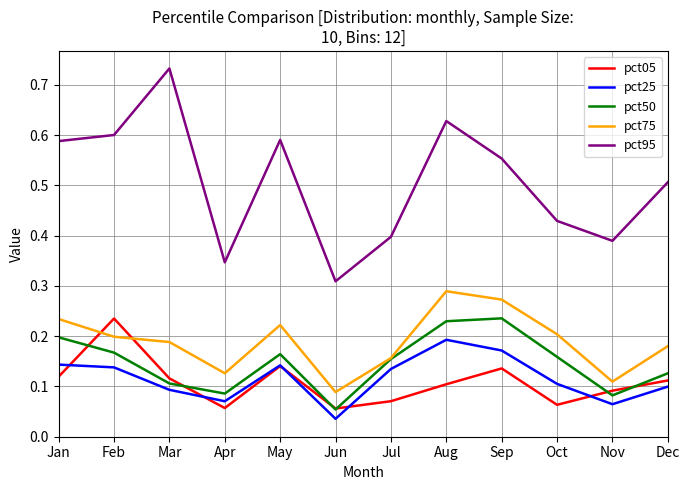

At Dec, list the series in order from largest to smallest.

pct95, pct75, pct50, pct05, pct25